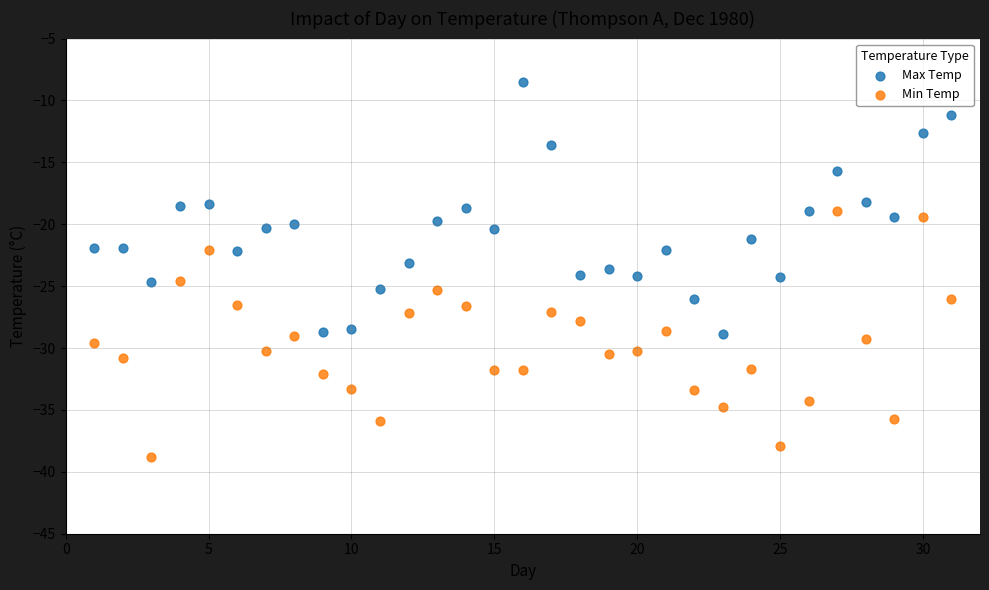

Which series reaches the maximum Y coordinate?

Max Temp